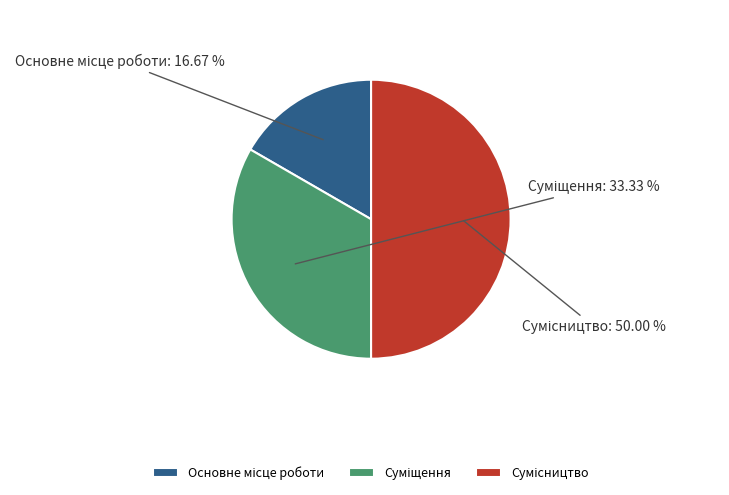

How many slices are in this pie chart?

3